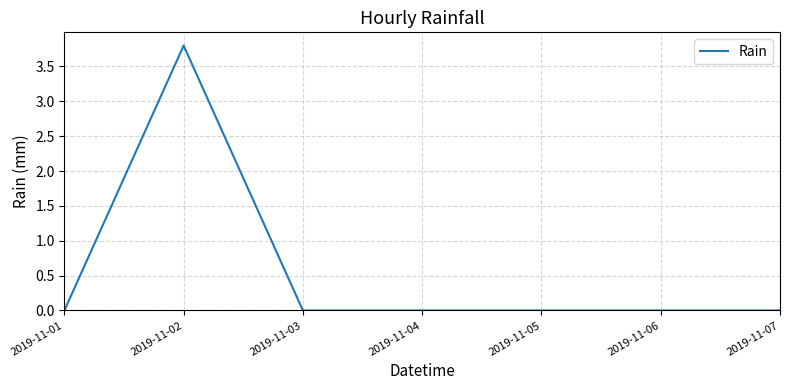

What is the average value?

0.5